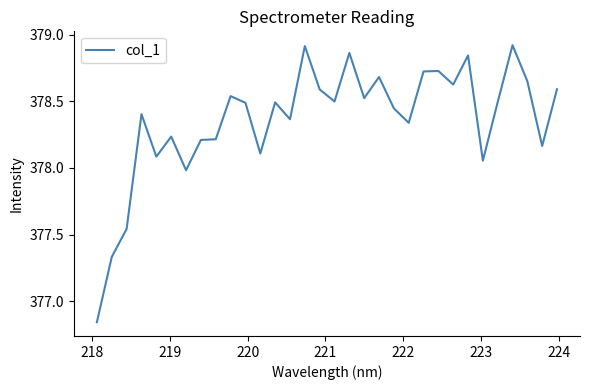

What is the difference between the maximum and minimum values?

2.1